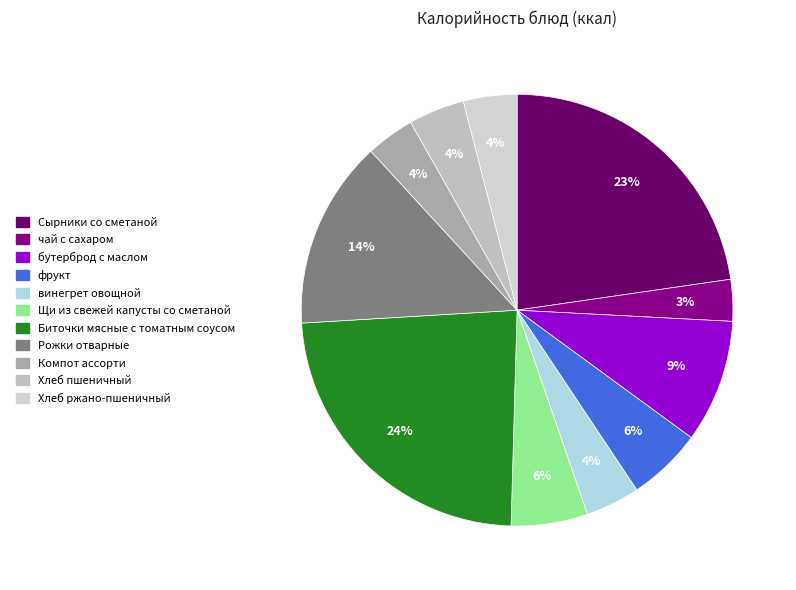

How many segments does this pie chart have?

11